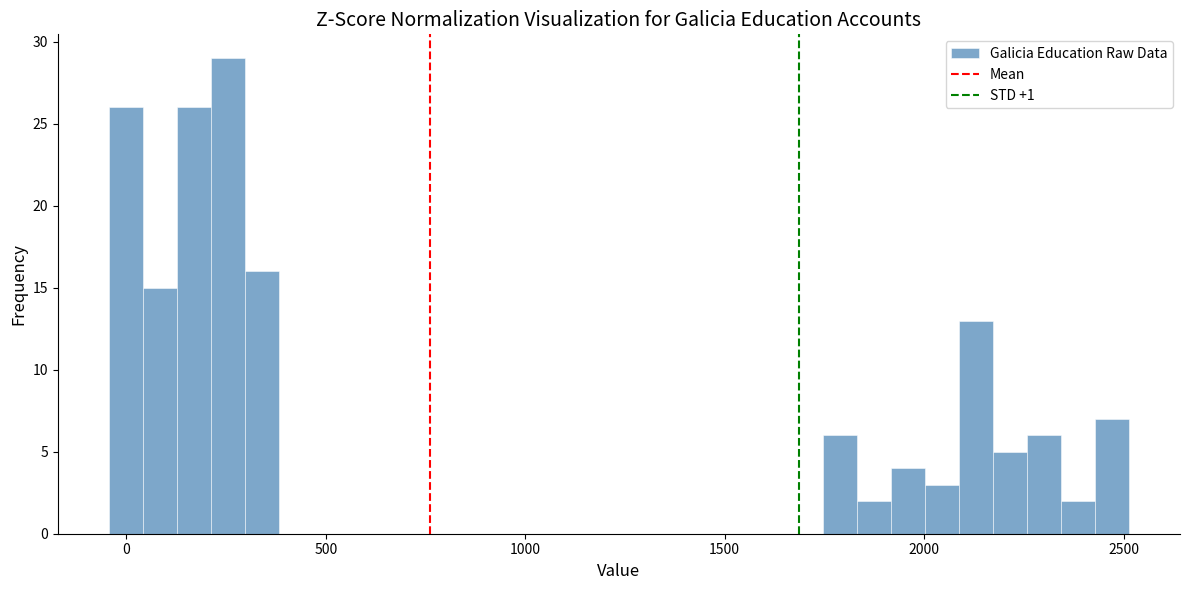

Read against the x-axis, roughly where is the centre of the tallest bar?

250